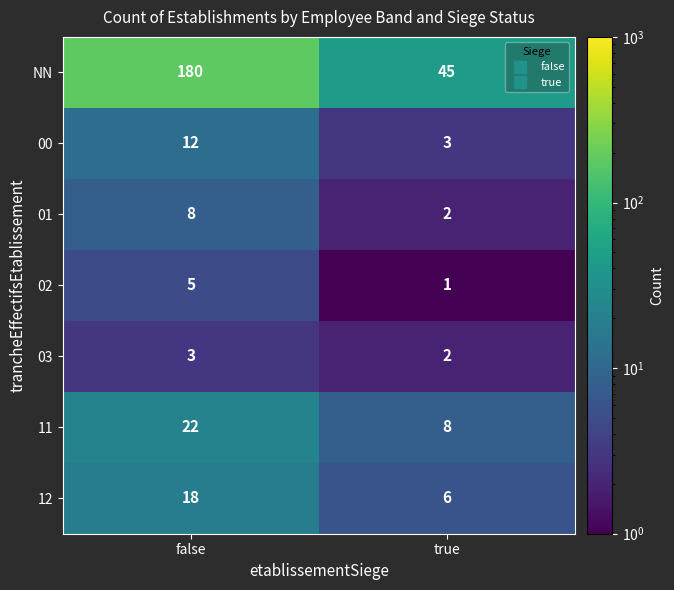

What is the spread (max minus min) of values at false?

177